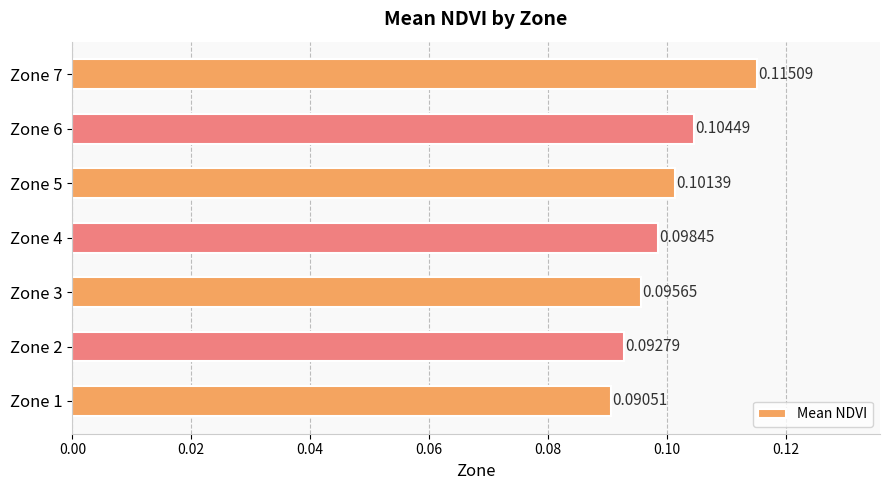

What is the sum of all values?

0.7